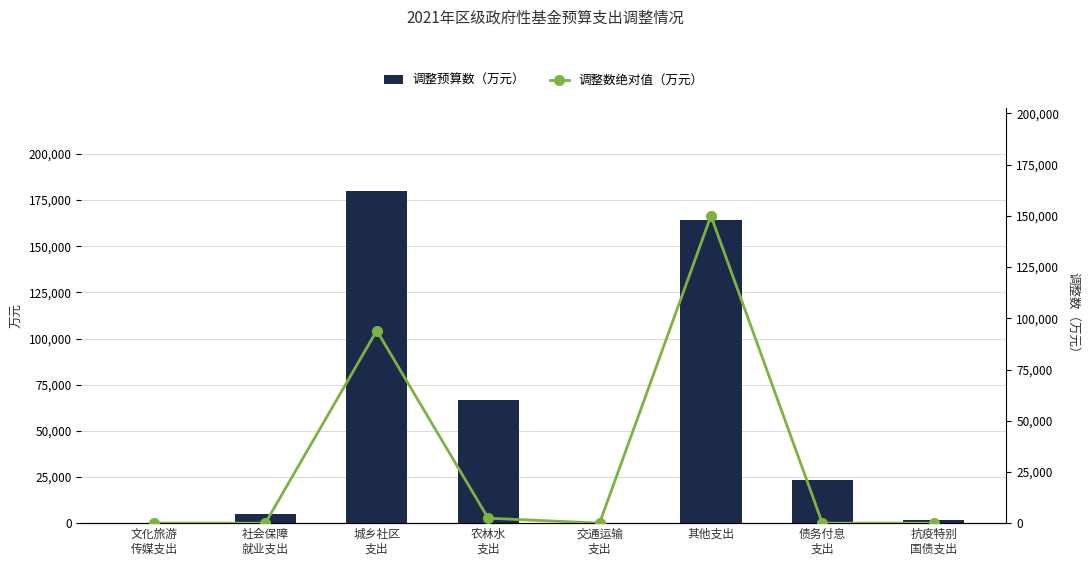

Between 社会保障
就业支出 and 抗疫特别
国债支出, which is larger?

社会保障
就业支出